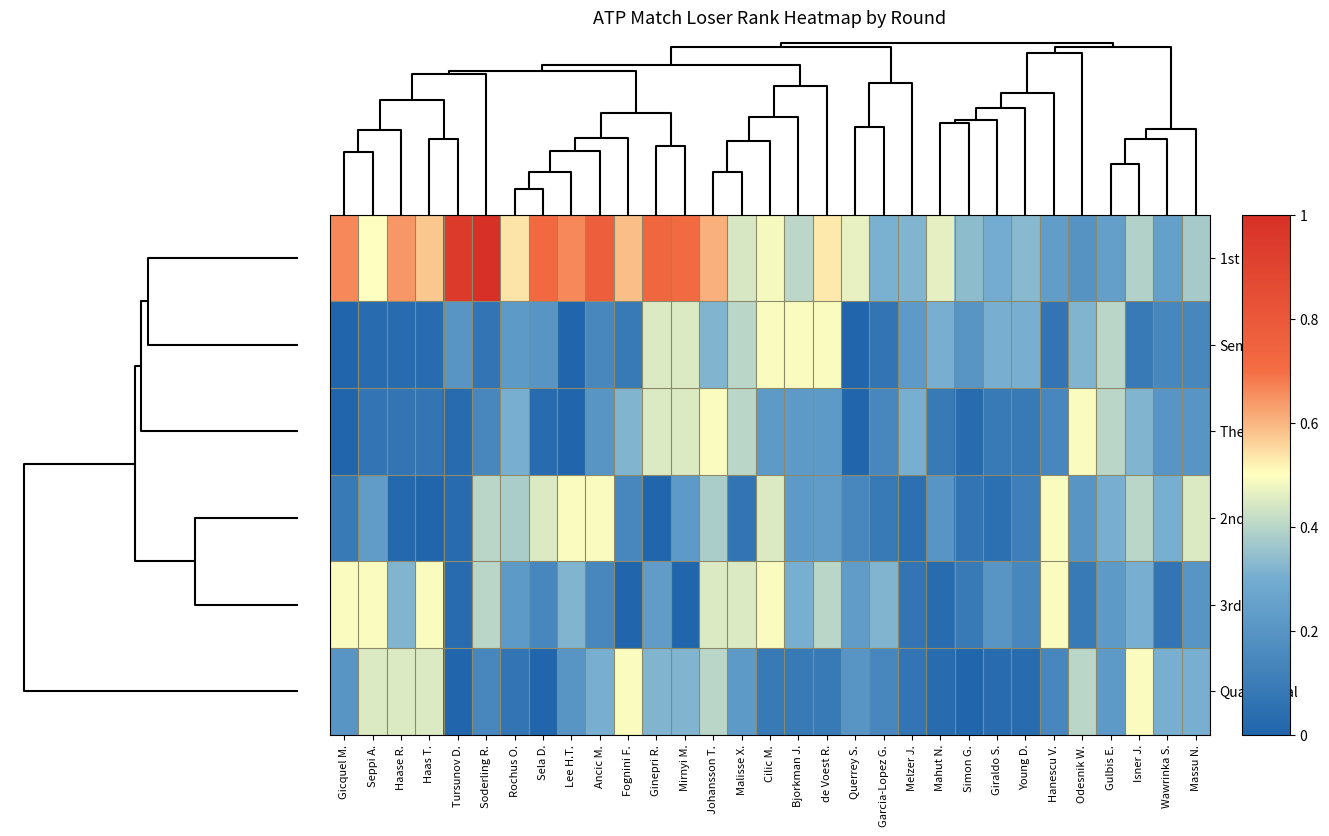

Reading right to left, extract all data points from this chart.

1st Round: Massu N.=0.4	Wawrinka S.=0.2	Isner J.=0.4	Gulbis E.=0.2	Odesnik W.=0.2	Hanescu V.=0.2	Young D.=0.3	Giraldo S.=0.3	Simon G.=0.3	Mahut N.=0.5	Melzer J.=0.3	Garcia-Lopez G.=0.3	Querrey S.=0.5	de Voest R.=0.5	Bjorkman J.=0.4	Cilic M.=0.5	Malisse X.=0.4	Johansson T.=0.6	Mirnyi M.=0.7	Ginepri R.=0.7	Fognini F.=0.6	Ancic M.=0.8	Lee H.T.=0.7	Sela D.=0.7	Rochus O.=0.5	Soderling R.=1.0	Tursunov D.=0.9	Haas T.=0.6	Haase R.=0.6	Seppi A.=0.5	Gicquel M.=0.7
Semifinal: Massu N.=0.1	Wawrinka S.=0.1	Isner J.=0.1	Gulbis E.=0.4	Odesnik W.=0.3	Hanescu V.=0.1	Young D.=0.3	Giraldo S.=0.3	Simon G.=0.2	Mahut N.=0.3	Melzer J.=0.2	Garcia-Lopez G.=0.1	Querrey S.=0.0	de Voest R.=0.5	Bjorkman J.=0.5	Cilic M.=0.5	Malisse X.=0.4	Johansson T.=0.3	Mirnyi M.=0.4	Ginepri R.=0.4	Fognini F.=0.1	Ancic M.=0.1	Lee H.T.=0.0	Sela D.=0.2	Rochus O.=0.2	Soderling R.=0.1	Tursunov D.=0.2	Haas T.=0.0	Haase R.=0.0	Seppi A.=0.0	Gicquel M.=0.0
The Final: Massu N.=0.2	Wawrinka S.=0.2	Isner J.=0.3	Gulbis E.=0.4	Odesnik W.=0.5	Hanescu V.=0.1	Young D.=0.1	Giraldo S.=0.1	Simon G.=0.0	Mahut N.=0.1	Melzer J.=0.3	Garcia-Lopez G.=0.1	Querrey S.=0.0	de Voest R.=0.2	Bjorkman J.=0.2	Cilic M.=0.2	Malisse X.=0.4	Johansson T.=0.5	Mirnyi M.=0.4	Ginepri R.=0.4	Fognini F.=0.3	Ancic M.=0.2	Lee H.T.=0.0	Sela D.=0.0	Rochus O.=0.3	Soderling R.=0.1	Tursunov D.=0.0	Haas T.=0.1	Haase R.=0.1	Seppi A.=0.1	Gicquel M.=0.0
2nd Round: Massu N.=0.4	Wawrinka S.=0.3	Isner J.=0.4	Gulbis E.=0.3	Odesnik W.=0.2	Hanescu V.=0.5	Young D.=0.1	Giraldo S.=0.0	Simon G.=0.1	Mahut N.=0.2	Melzer J.=0.0	Garcia-Lopez G.=0.1	Querrey S.=0.1	de Voest R.=0.2	Bjorkman J.=0.2	Cilic M.=0.4	Malisse X.=0.1	Johansson T.=0.4	Mirnyi M.=0.2	Ginepri R.=0.0	Fognini F.=0.1	Ancic M.=0.5	Lee H.T.=0.5	Sela D.=0.4	Rochus O.=0.4	Soderling R.=0.4	Tursunov D.=0.0	Haas T.=0.0	Haase R.=0.0	Seppi A.=0.2	Gicquel M.=0.1
3rd Round: Massu N.=0.2	Wawrinka S.=0.1	Isner J.=0.3	Gulbis E.=0.2	Odesnik W.=0.1	Hanescu V.=0.5	Young D.=0.1	Giraldo S.=0.2	Simon G.=0.1	Mahut N.=0.0	Melzer J.=0.1	Garcia-Lopez G.=0.3	Querrey S.=0.2	de Voest R.=0.4	Bjorkman J.=0.3	Cilic M.=0.5	Malisse X.=0.4	Johansson T.=0.4	Mirnyi M.=0.0	Ginepri R.=0.2	Fognini F.=0.0	Ancic M.=0.1	Lee H.T.=0.3	Sela D.=0.1	Rochus O.=0.2	Soderling R.=0.4	Tursunov D.=0.0	Haas T.=0.5	Haase R.=0.3	Seppi A.=0.5	Gicquel M.=0.5
Quarterfinal: Massu N.=0.3	Wawrinka S.=0.3	Isner J.=0.5	Gulbis E.=0.2	Odesnik W.=0.4	Hanescu V.=0.1	Young D.=0.0	Giraldo S.=0.0	Simon G.=0.0	Mahut N.=0.0	Melzer J.=0.1	Garcia-Lopez G.=0.1	Querrey S.=0.2	de Voest R.=0.1	Bjorkman J.=0.1	Cilic M.=0.1	Malisse X.=0.2	Johansson T.=0.4	Mirnyi M.=0.3	Ginepri R.=0.3	Fognini F.=0.5	Ancic M.=0.3	Lee H.T.=0.2	Sela D.=0.0	Rochus O.=0.1	Soderling R.=0.1	Tursunov D.=0.0	Haas T.=0.4	Haase R.=0.4	Seppi A.=0.4	Gicquel M.=0.2